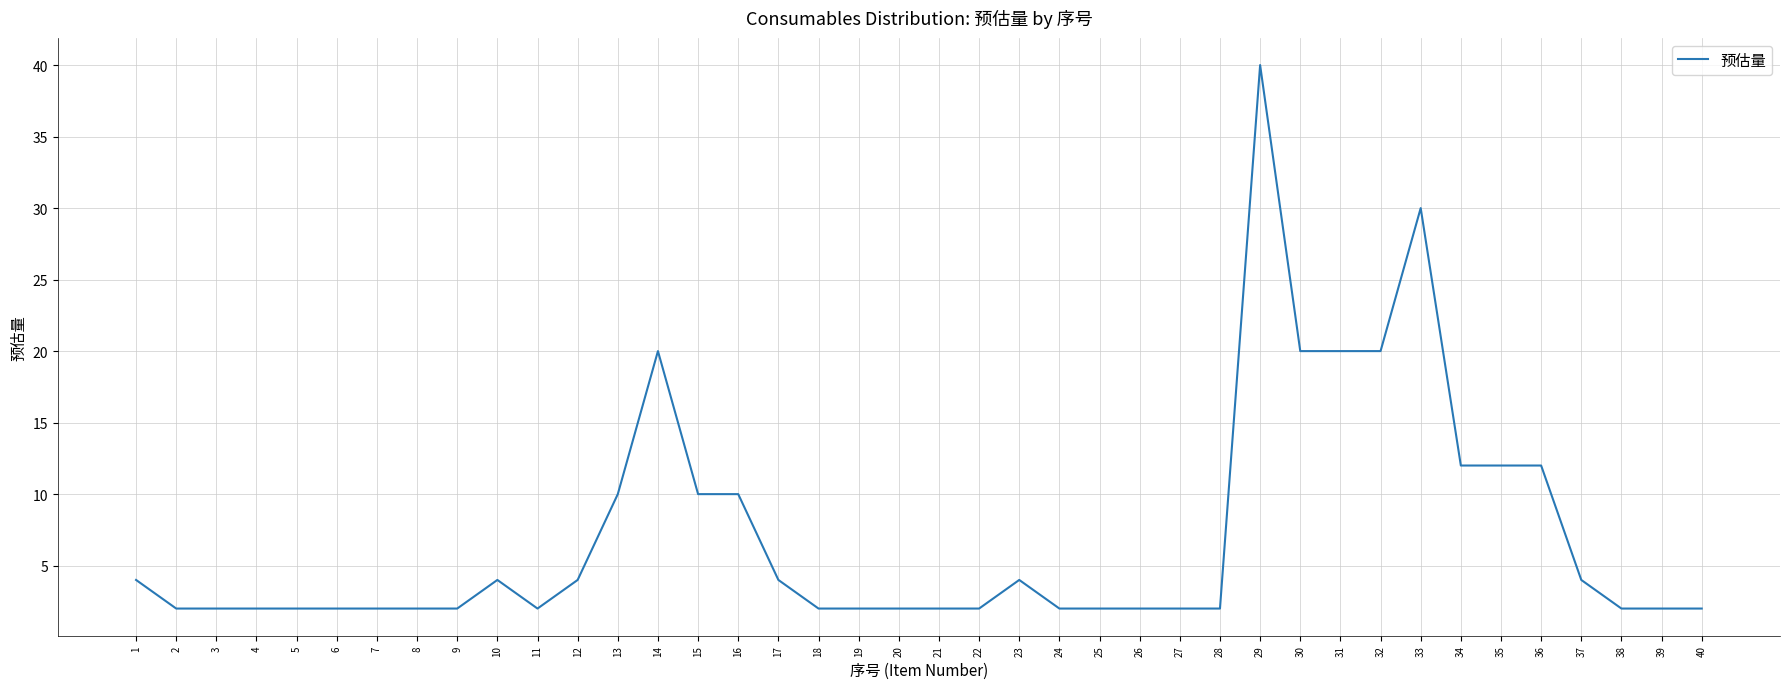

Approximately how many times larger is the value at 15 compared to 32?

0.5